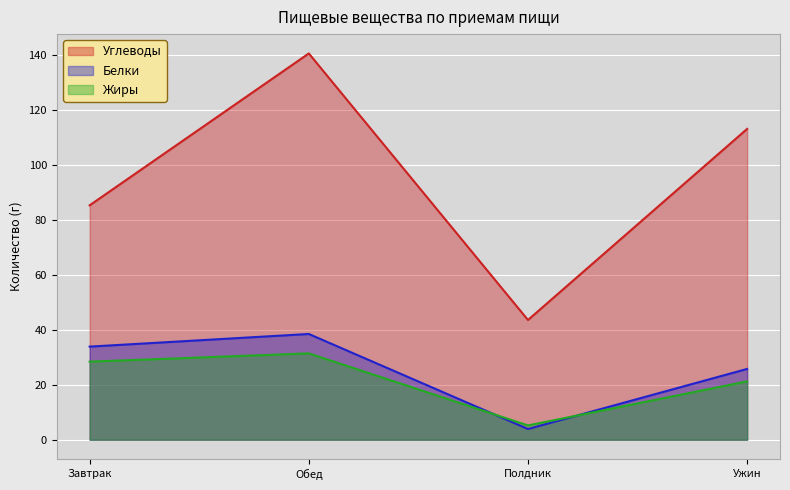

What are all the series names shown in the legend?

Углеводы, Белки, Жиры